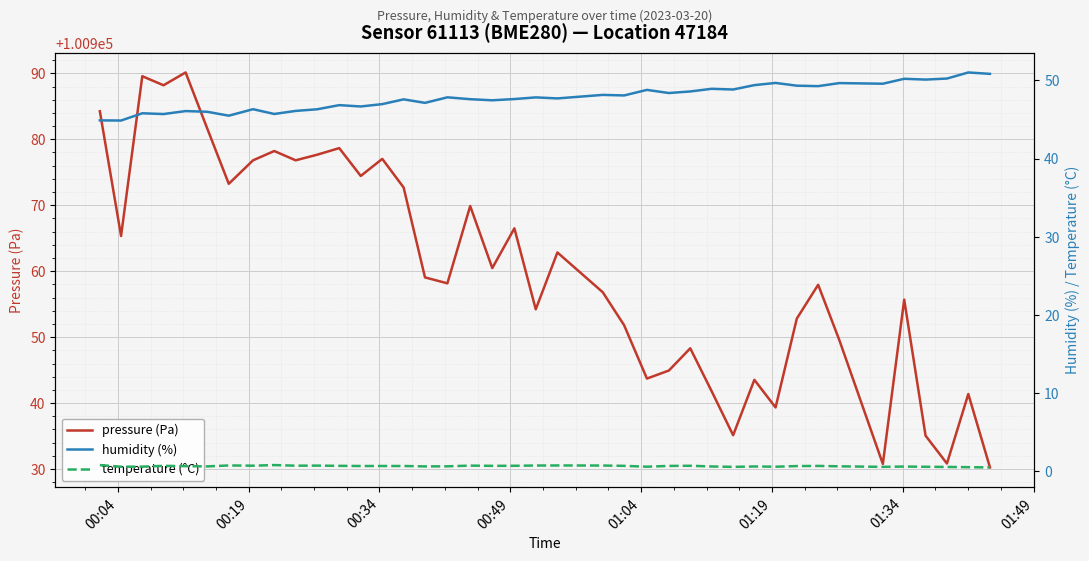

What is the highest value of the pressure (Pa) series?

100990.1